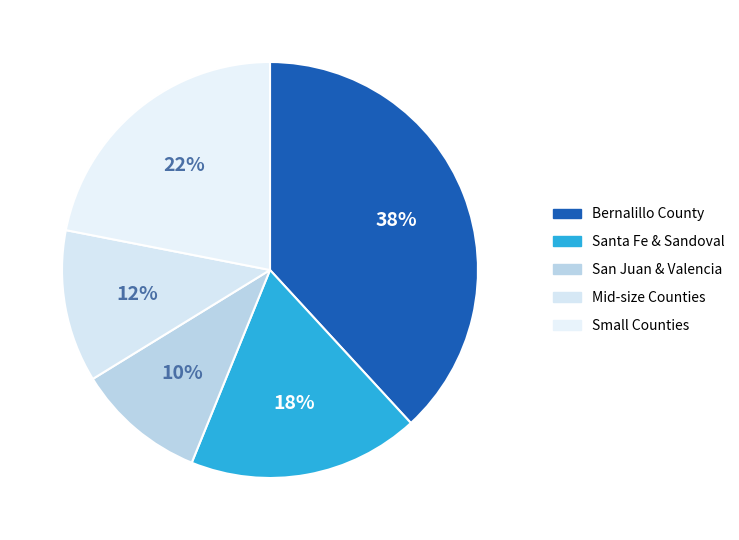

Count the number of slices in the pie.

5